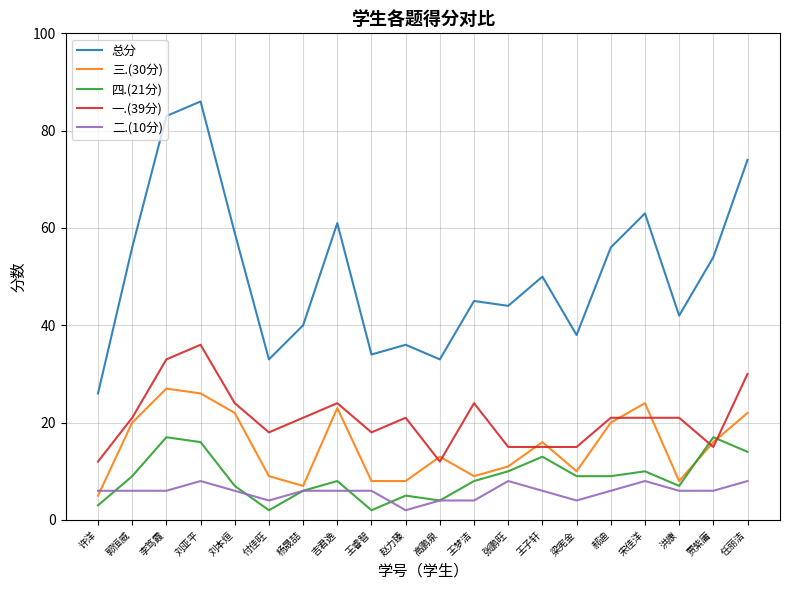

Which series has the widest spread of values?

总分